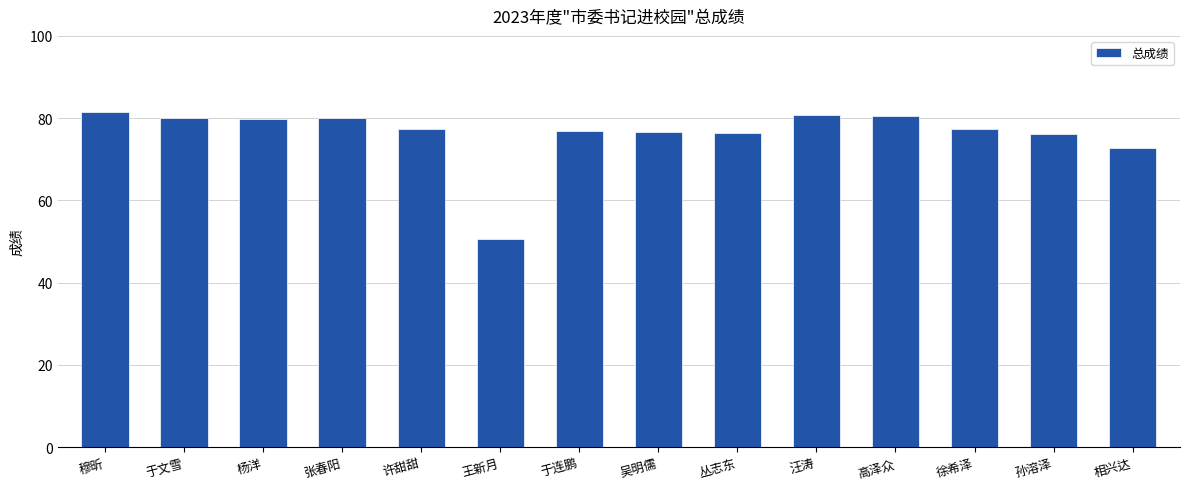

What is the difference between the maximum and minimum values?

31.0